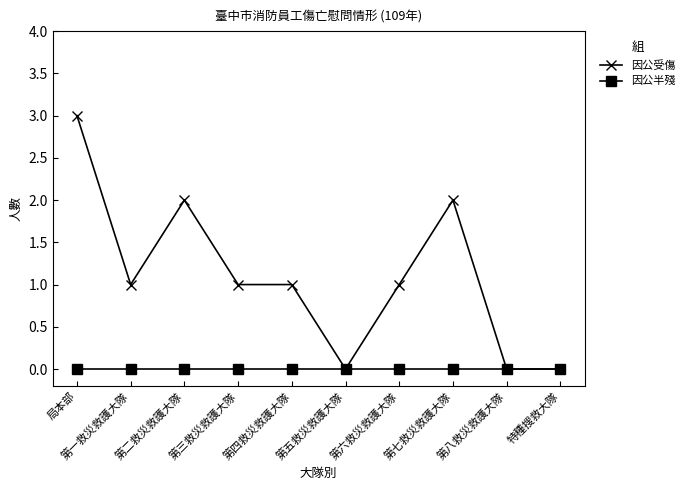

Does the chart have visible grid lines?

No